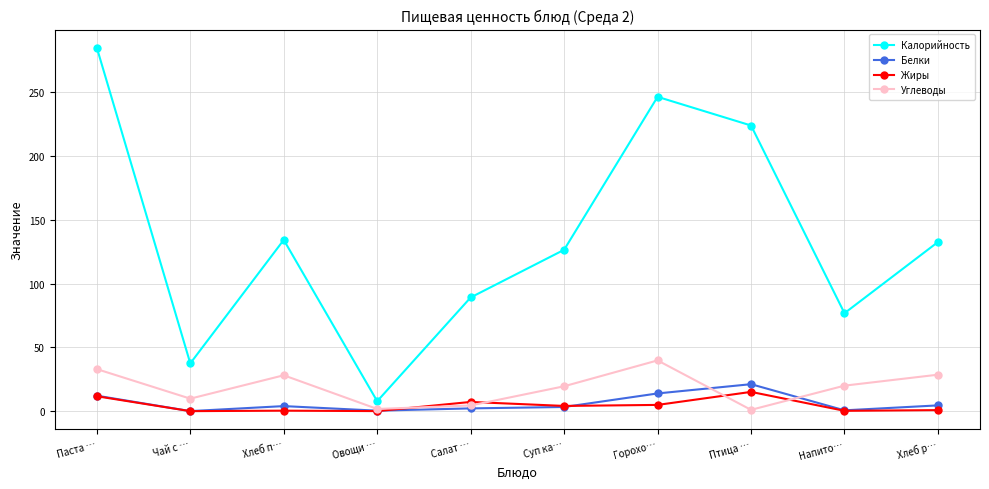

True or false: Калорийность and Жиры cross at least once.

False